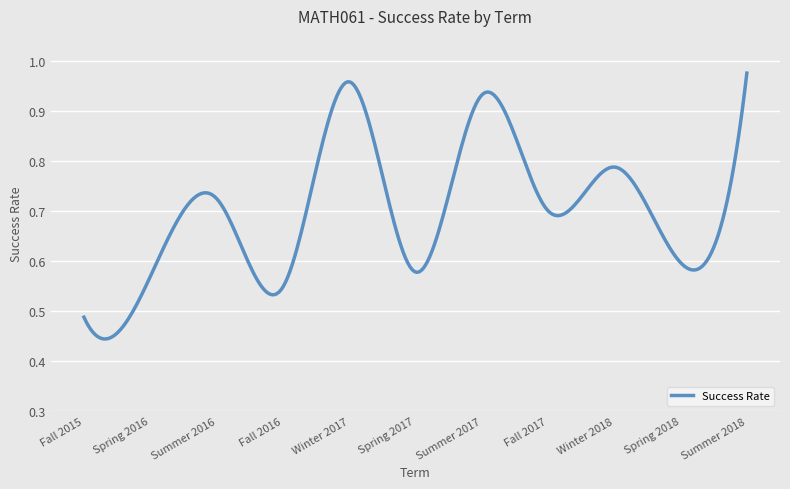

Which label corresponds to the largest value in the chart?

Summer 2018